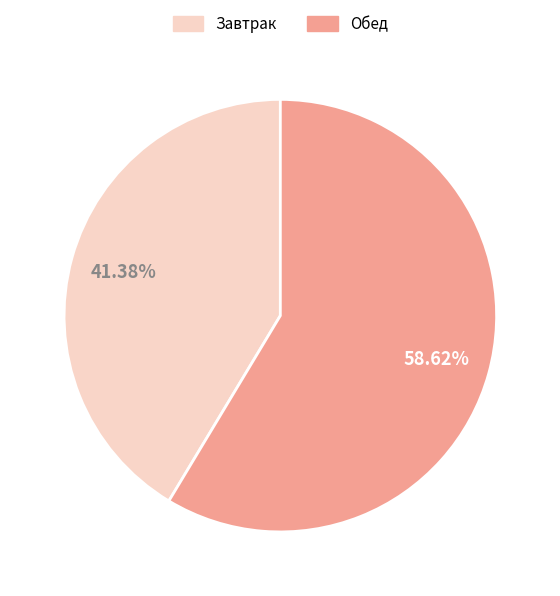

Which category has the biggest portion of the pie?

Обед